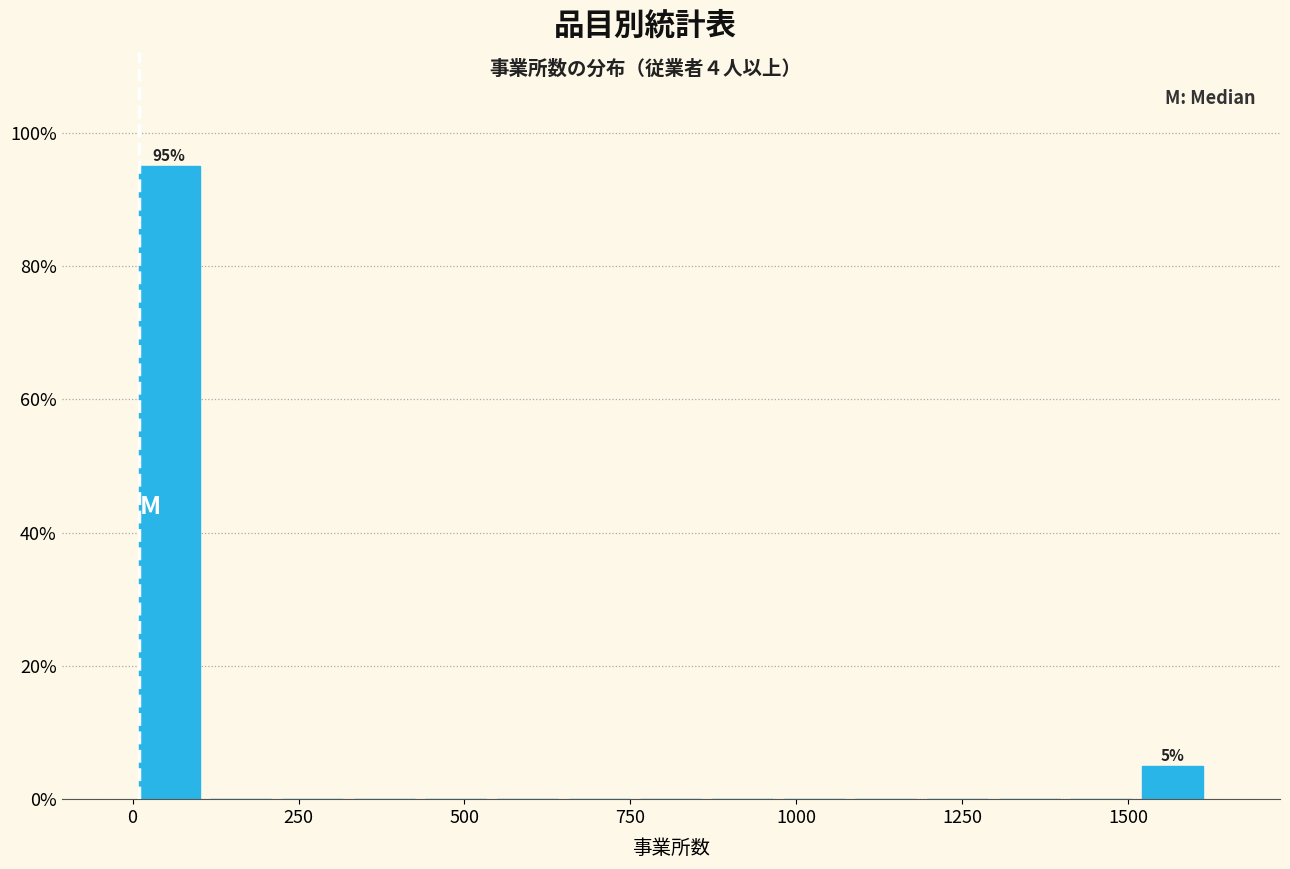

Read against the x-axis, roughly where is the centre of the tallest bar?

50